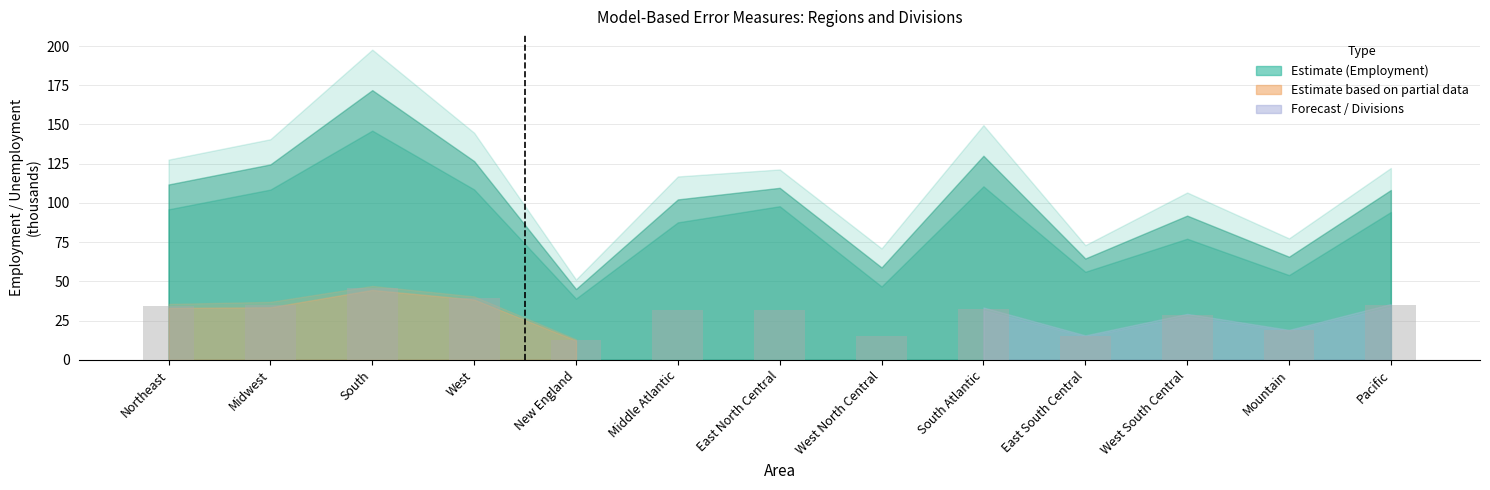

What is the value of the 1st bar from the left?

34.4